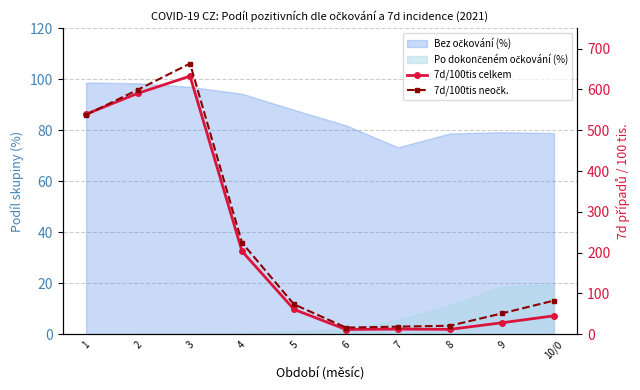

How many lines are shown in the chart?

2